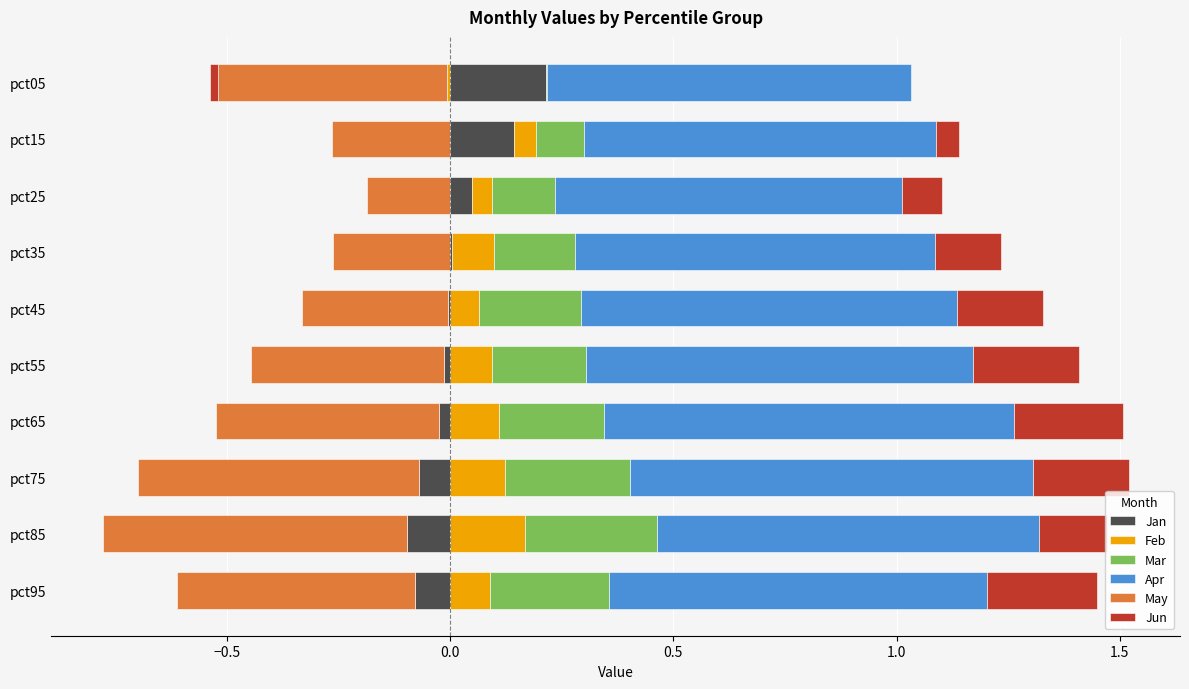

At pct25, list the series in order from smallest to largest.

May, Feb, Jan, Jun, Mar, Apr